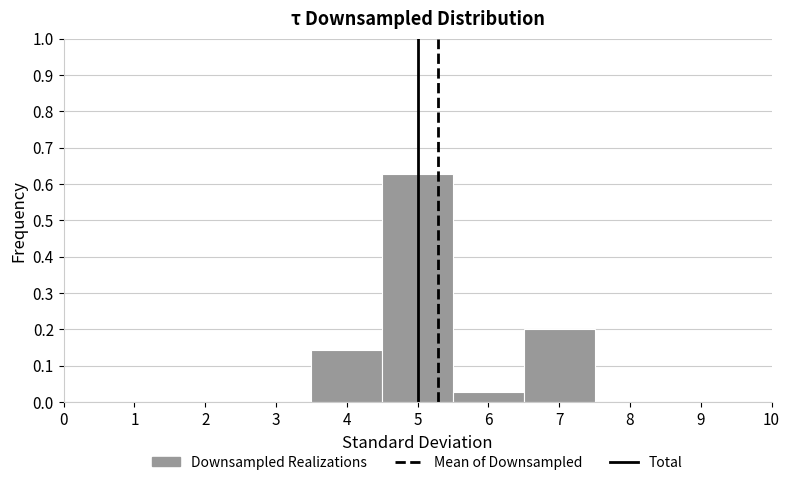

Reading left to right, list every bar in this chart as the range it spans on the x-axis followed by its height. The values are not printed on the chart, so give them approximately, as read against the axis.

3.5 to 4.5: 0.14
4.5 to 5.5: 0.63
5.5 to 6.5: 0.03
6.5 to 7.5: 0.20